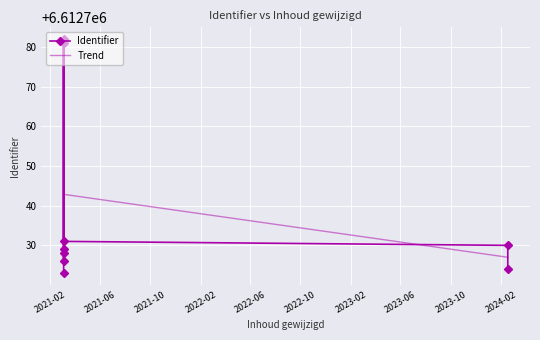

What is the greatest value displayed?

6612782